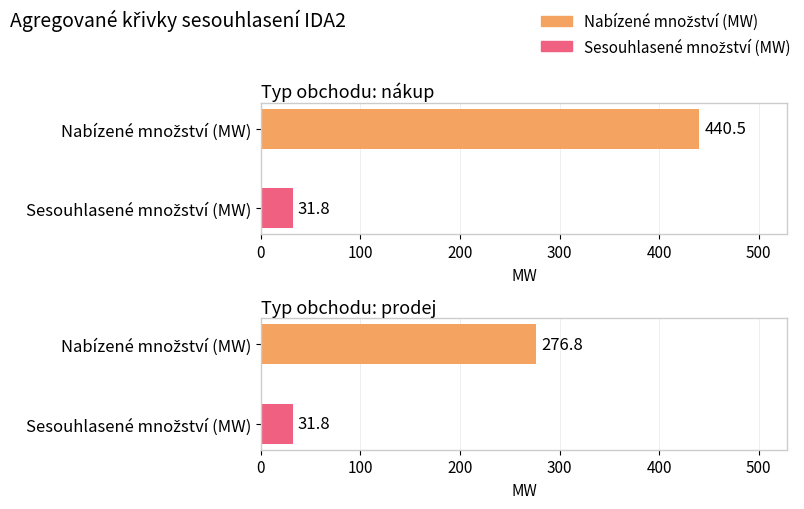

At nákup, list the series in order from smallest to largest.

Sesouhlasené množství (MW), Nabízené množství (MW)